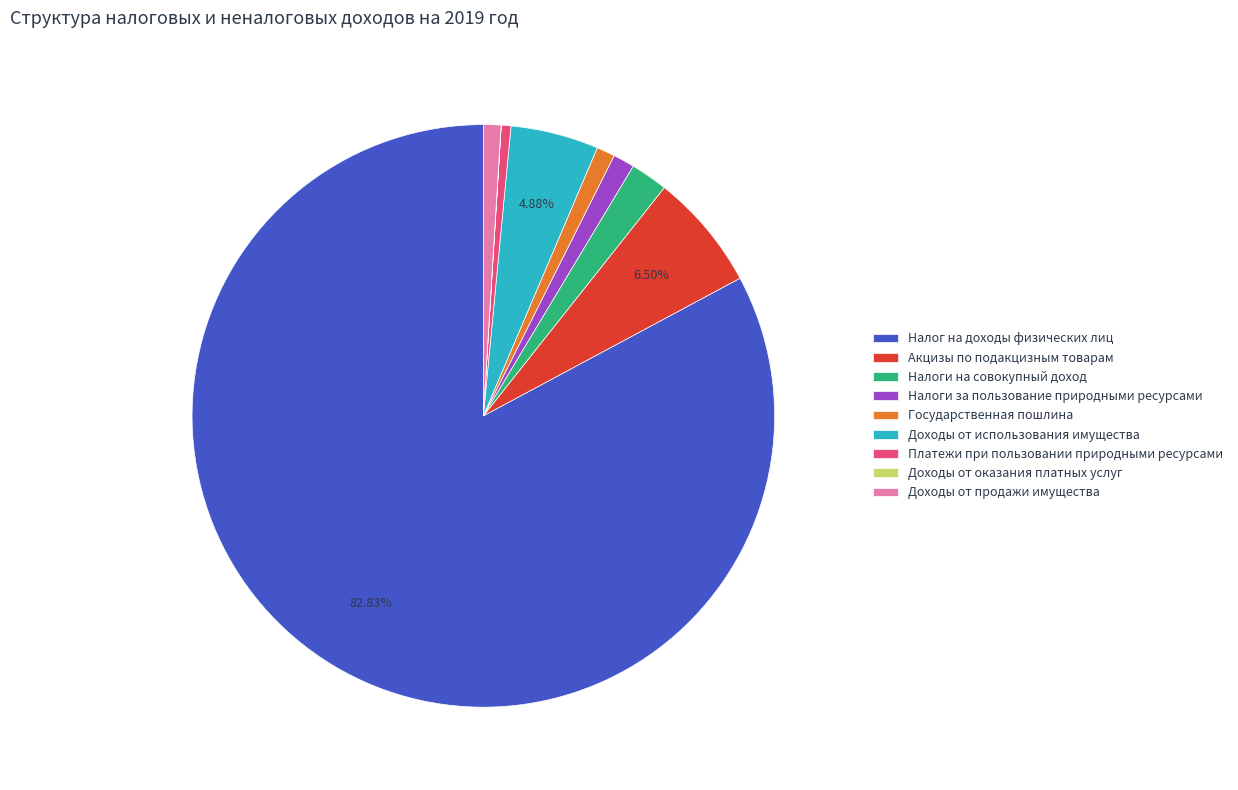

Combined, do Платежи при пользовании природными ресурсами and Налог на доходы физических лиц account for over 50%?

Yes